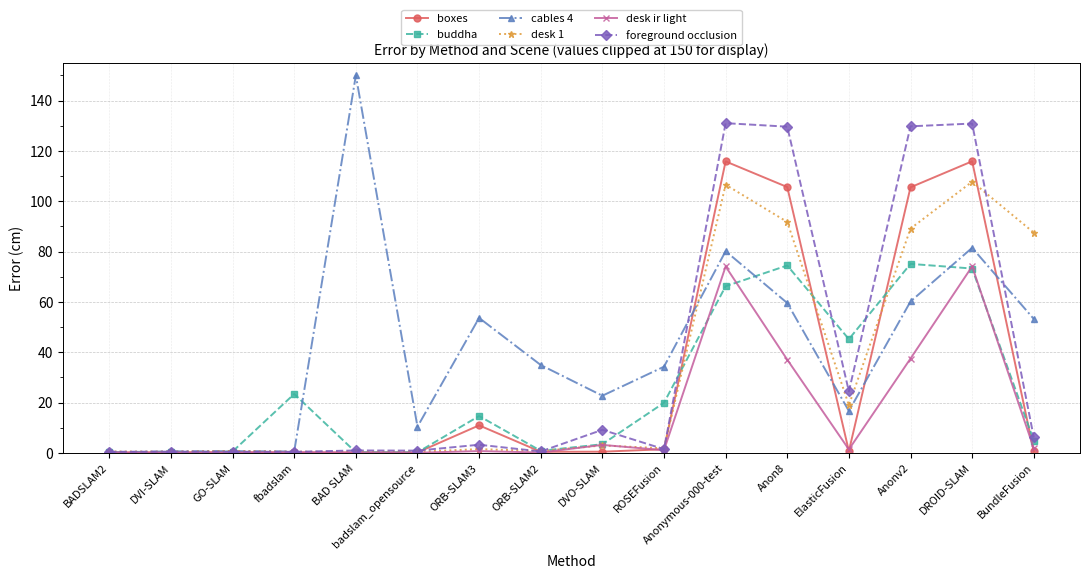

How many categories are shown in the chart?

16